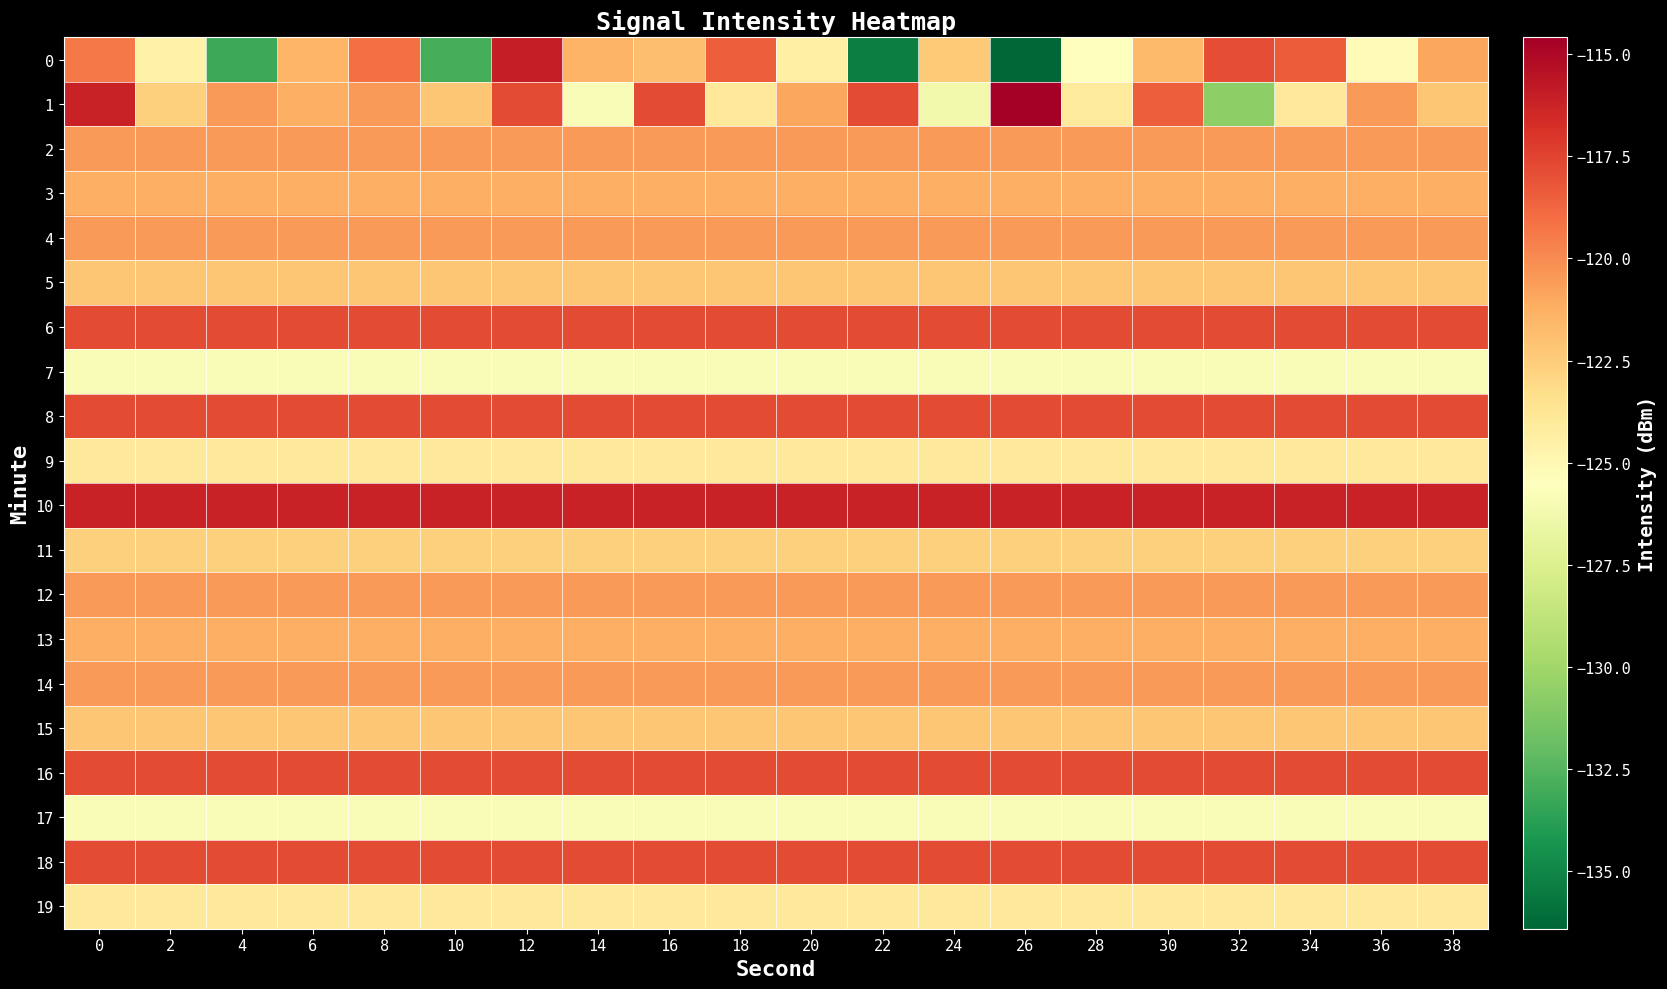

Which series has the largest total across all categories?

10